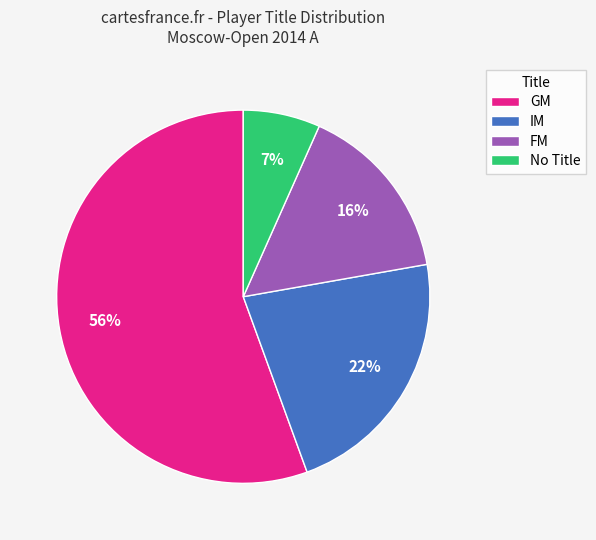

To the nearest percent, what is the difference between the largest and smallest slice percentages?

49%